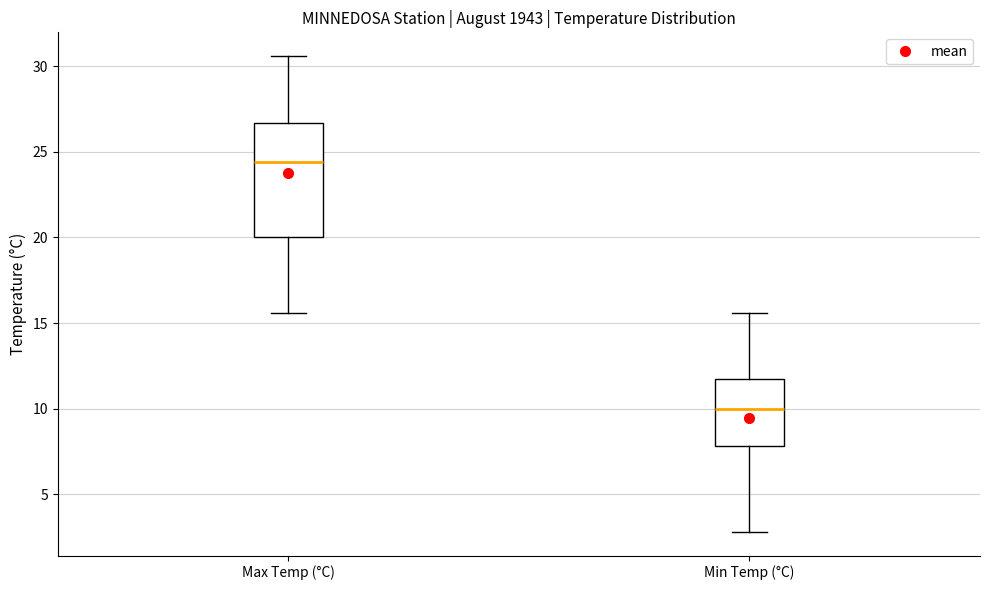

Reading left to right, read every box against the y-axis: the position of its median line, the range the box covers, and the ends of its whiskers. The values are not printed on the chart, so give them approximately, as read against the axis.

Max Temp (°C): median 24.5, box 20.0 to 26.5, whiskers 15.5 to 30.5
Min Temp (°C): median 10.0, box 8.0 to 11.5, whiskers 3.0 to 15.5